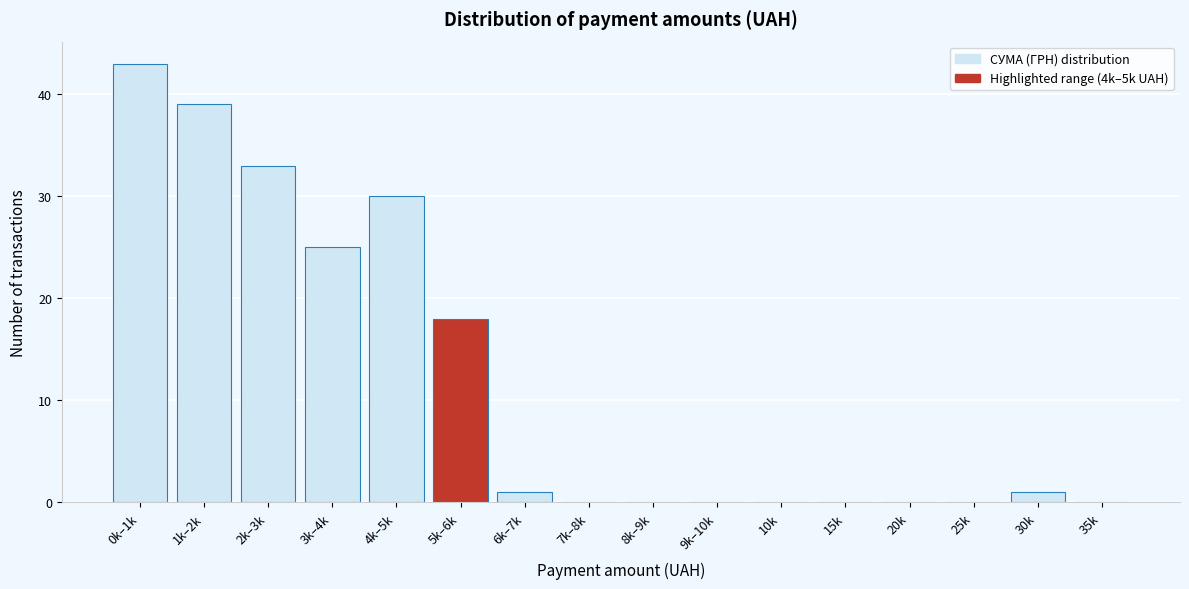

Reading left to right, extract all data points from this chart.

0k–1k=43	1k–2k=39	2k–3k=33	3k–4k=25	4k–5k=30	5k–6k=18	6k–7k=1	7k–8k=0	8k–9k=0	9k–10k=0	10k=0	15k=0	20k=0	25k=0	30k=1	35k=0